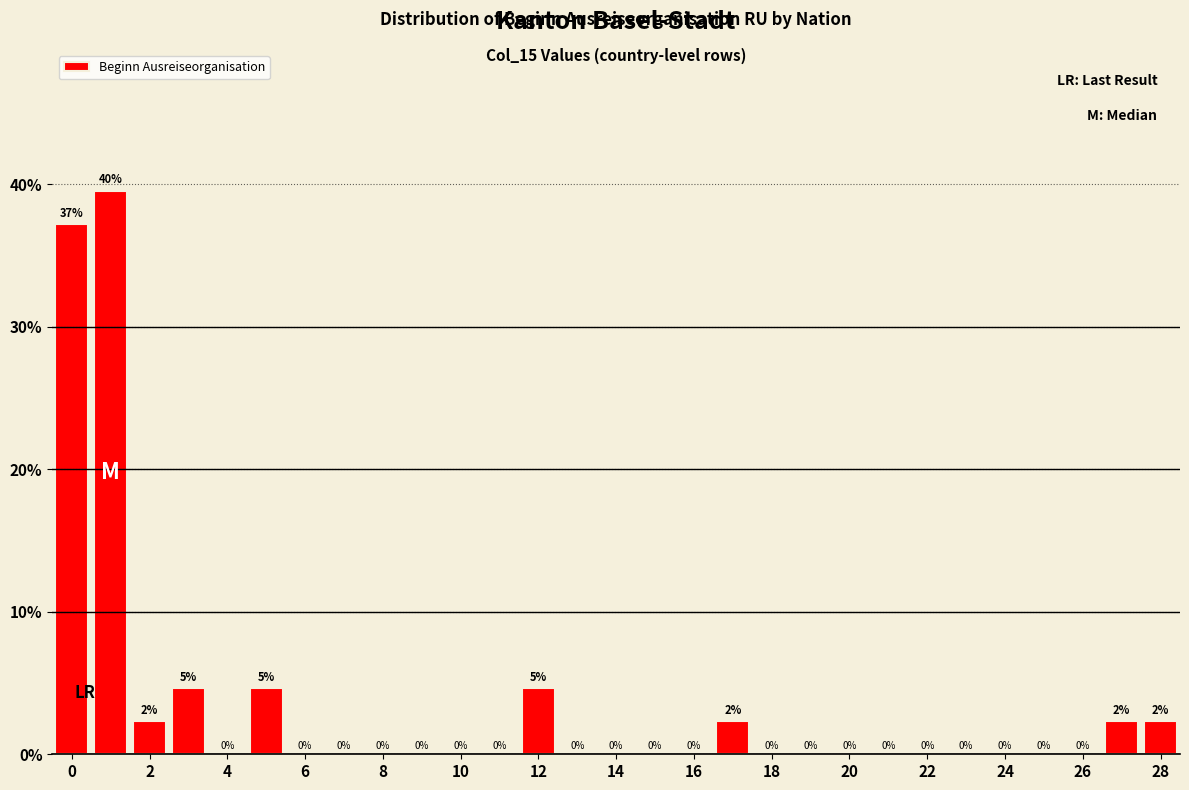

Which range on the x-axis has the tallest bar?

0.5 to 1.5